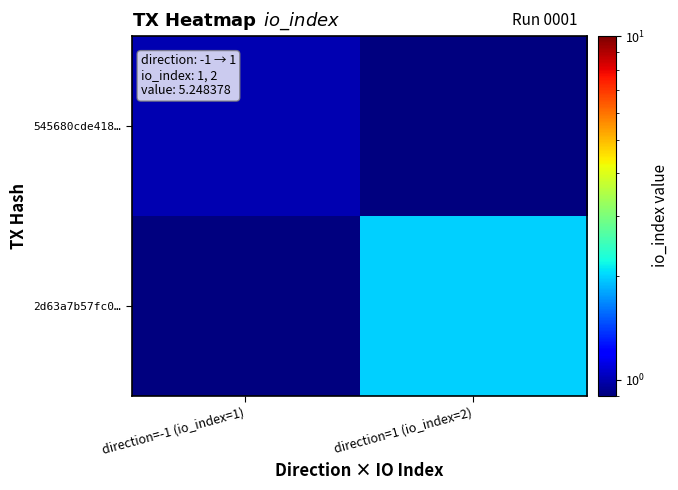

What is the greatest value displayed?

2.0